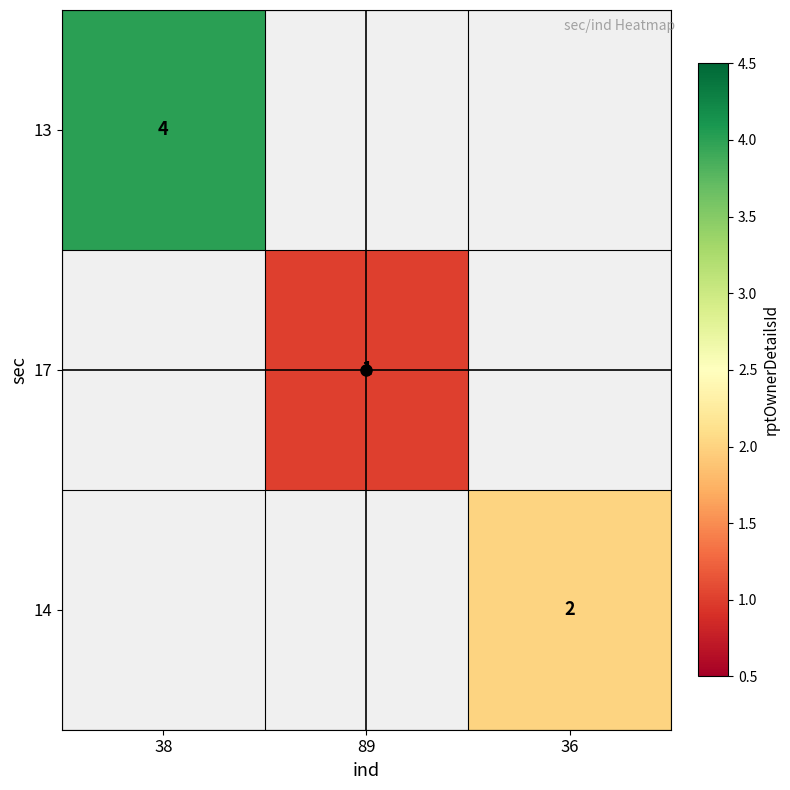

True or false: 13 has a value of 4 at 38.

True